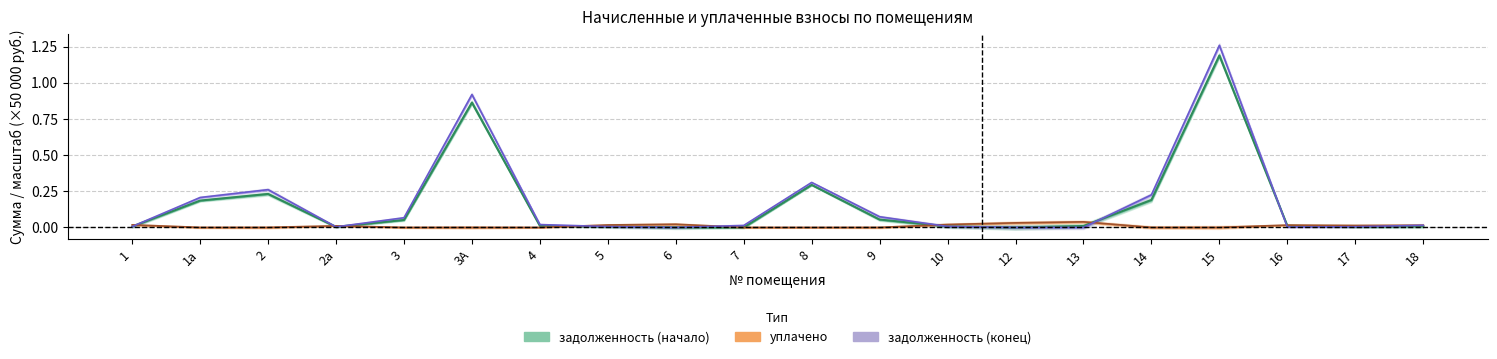

At which category does задолженность_кон reach its first local valley?

2а